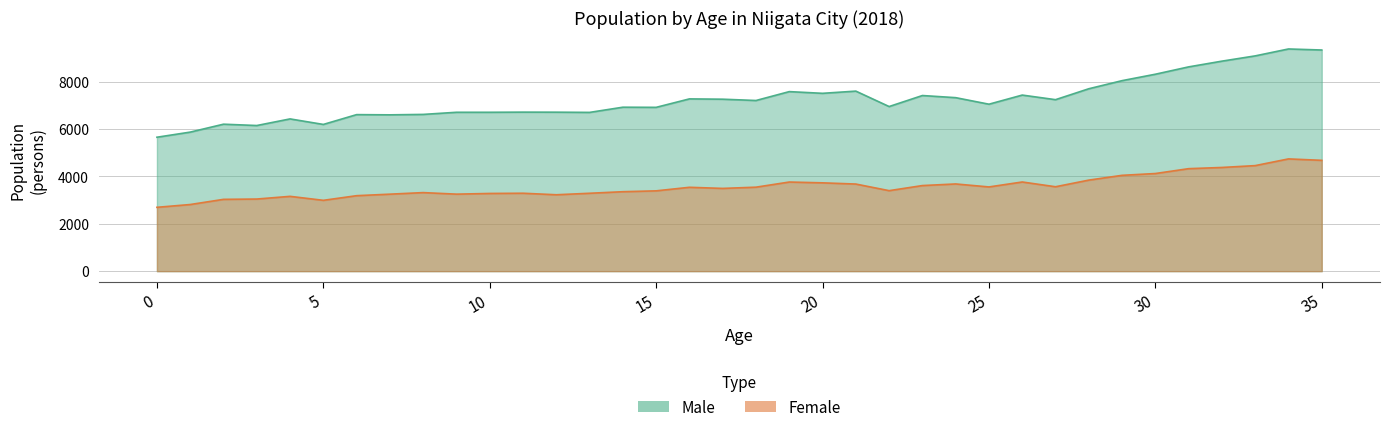

What is the difference between the highest and lowest values at 0?

2958